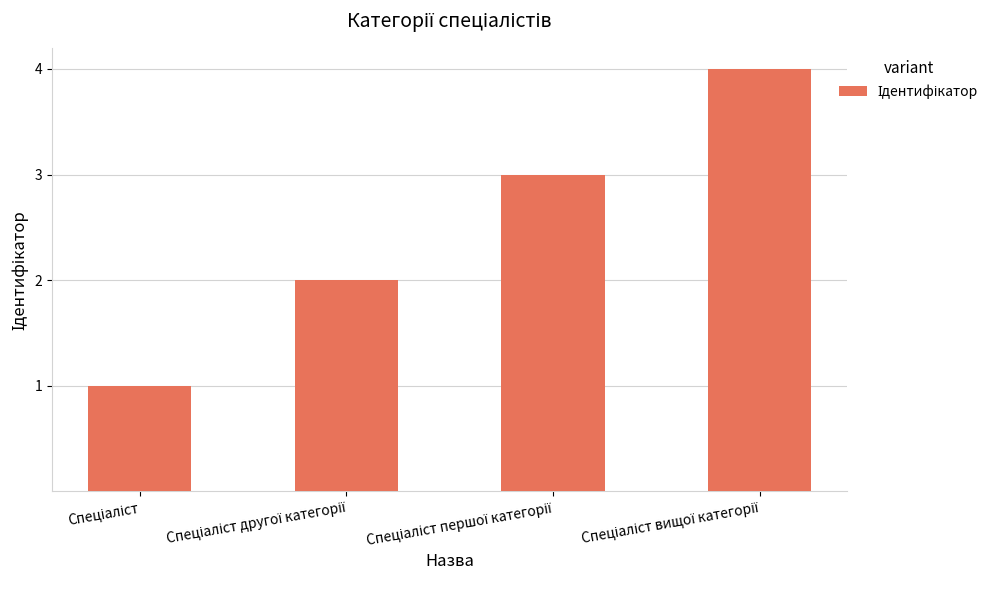

What is the sum of all values?

10